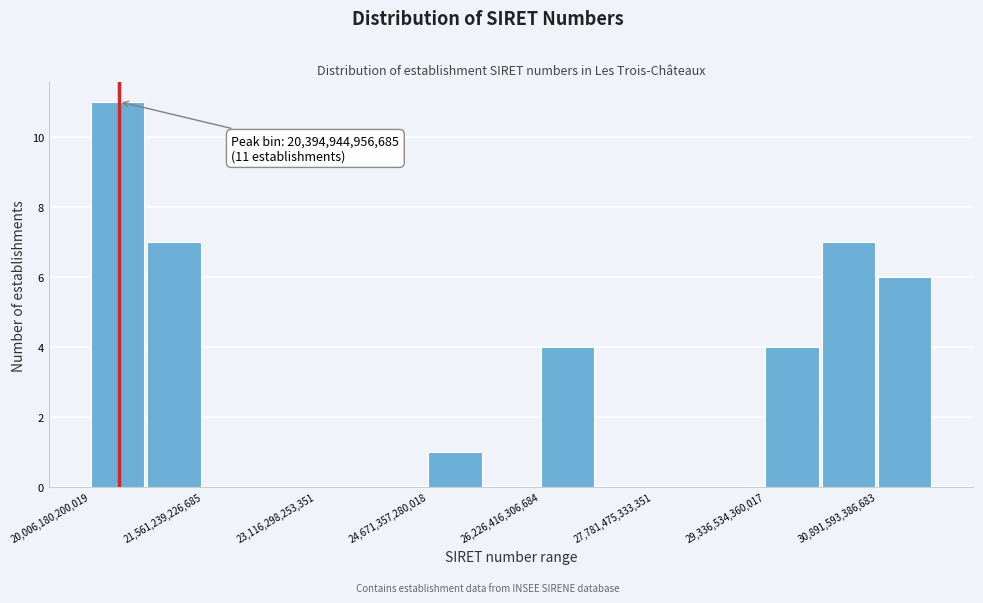

Read against the x-axis, roughly where is the centre of the tallest bar?

20400000000000